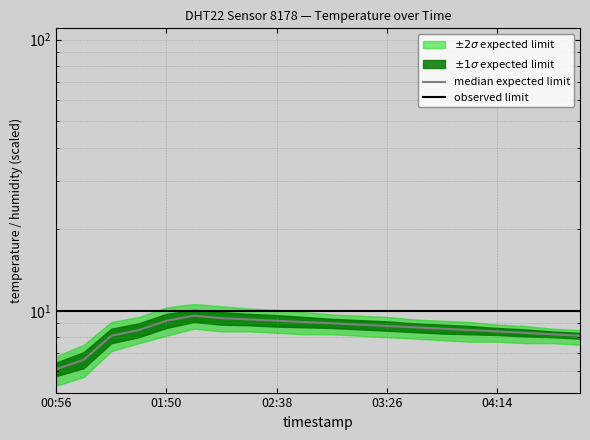

What is the minimum value for median expected limit?

6.1